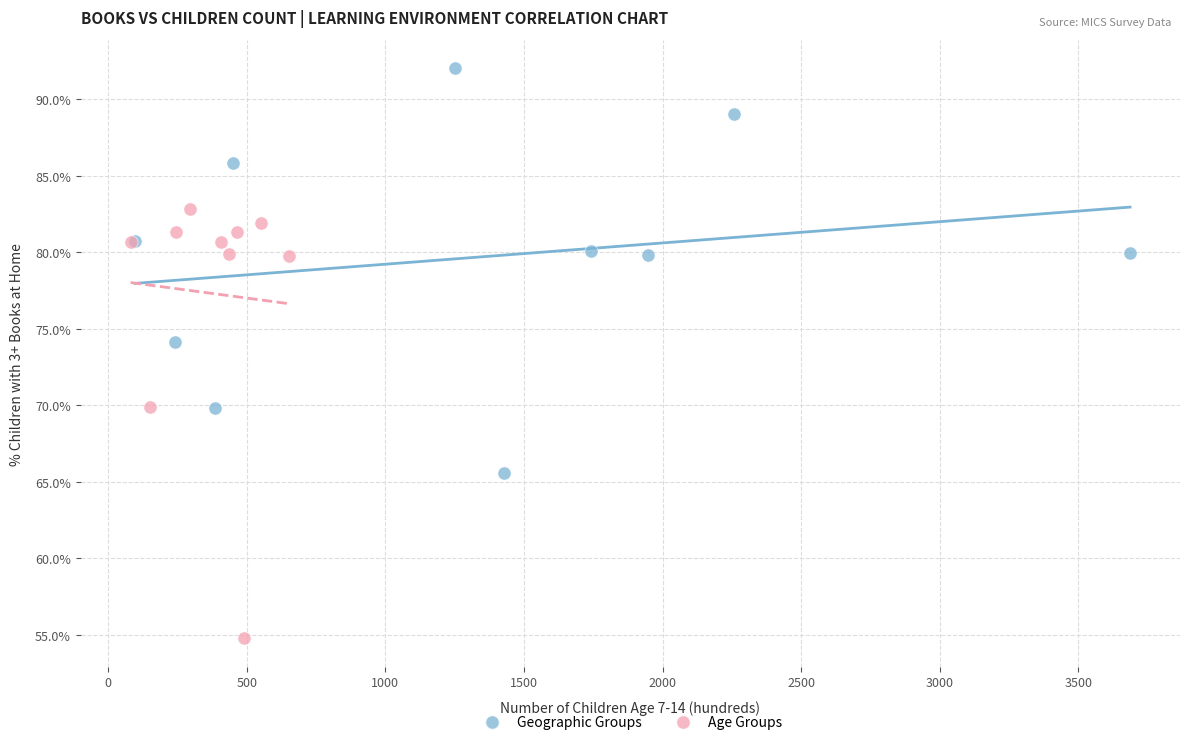

Which series contains the lowest Y value?

Age Groups